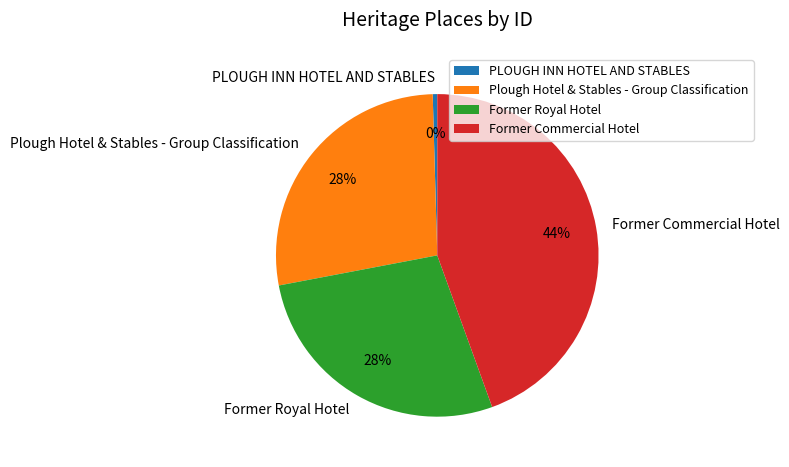

Does Former Royal Hotel represent more than half of the total?

No